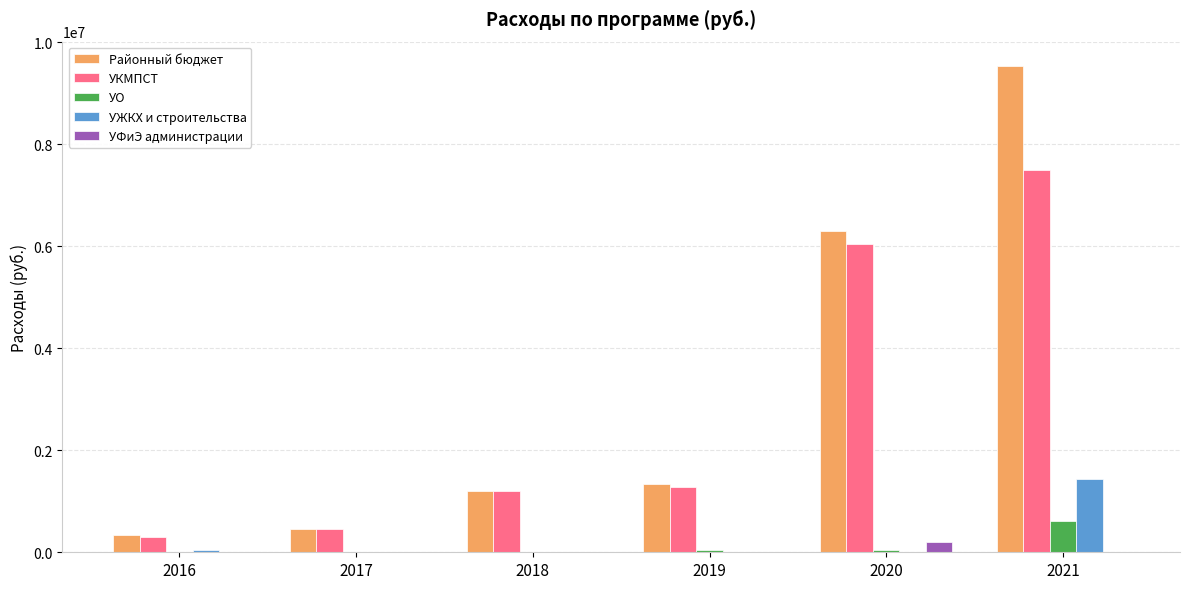

At which category is the sum across all series the highest?

2021